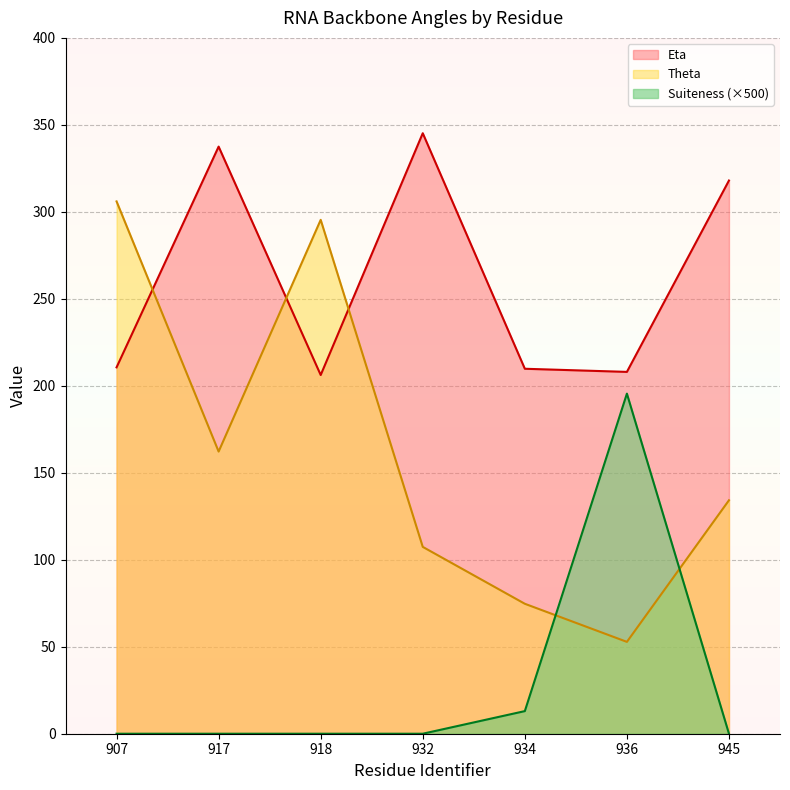

Which series changed the most between 932 and 934?

Eta